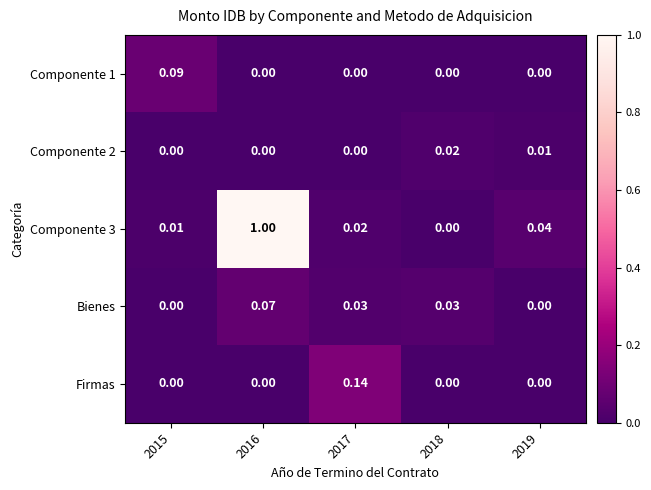

Is the value of Componente 2 at 2019 greater than the value of Firmas at 2018?

Yes